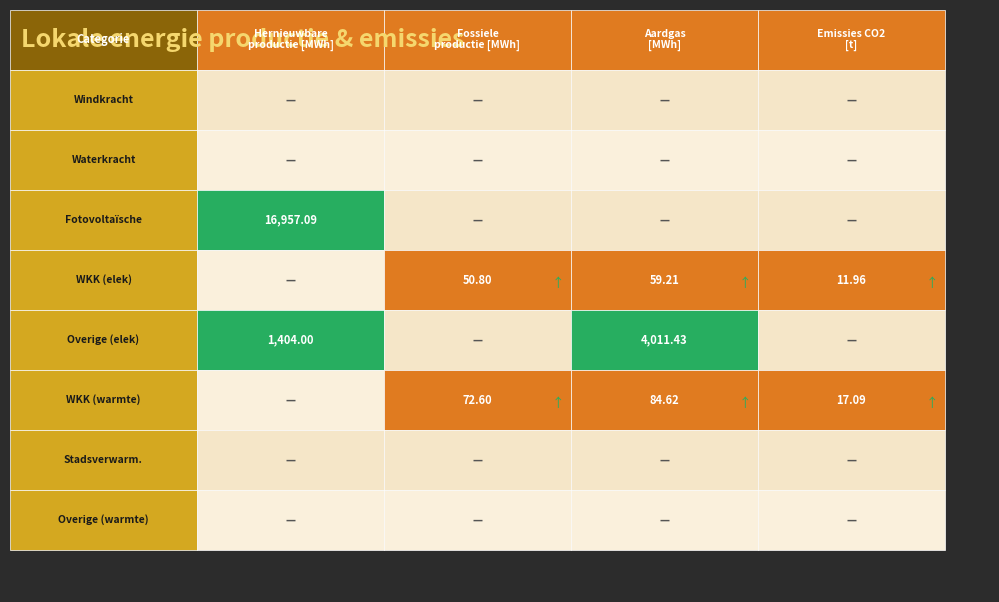

The Windkracht series shows 0.0 at 2. True or false?

True